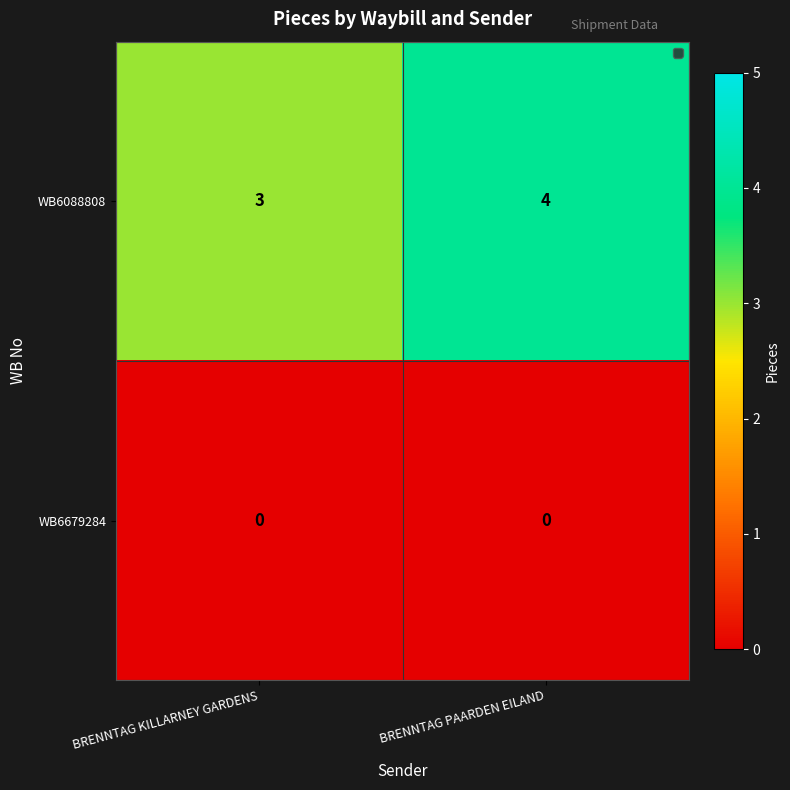

At how many categories does at least one series exceed 2?

2